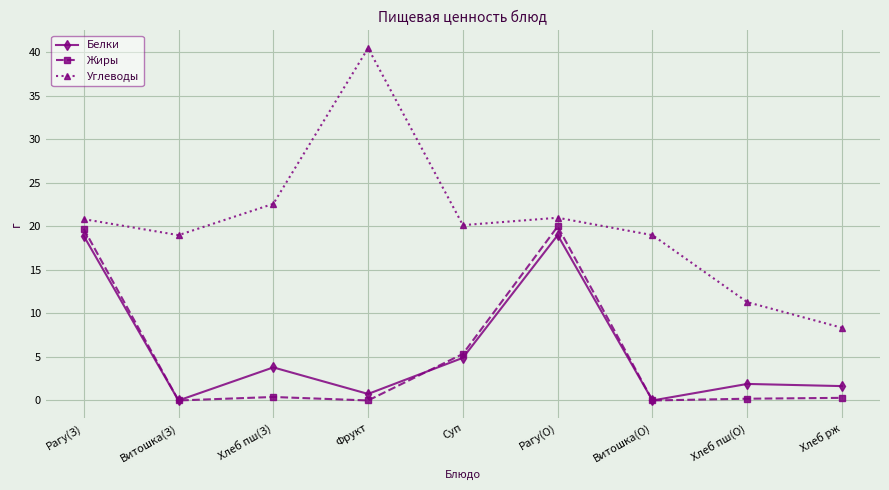

What is the sum of all Белки values?

50.9